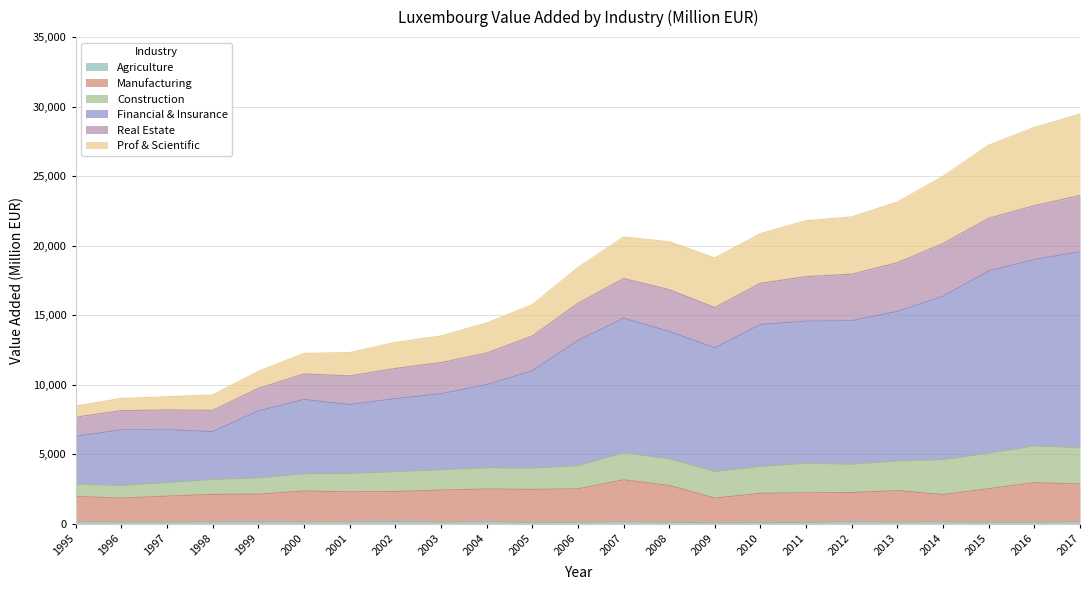

What is the value of the Real Estate point at the 3rd from the left?

8194.3